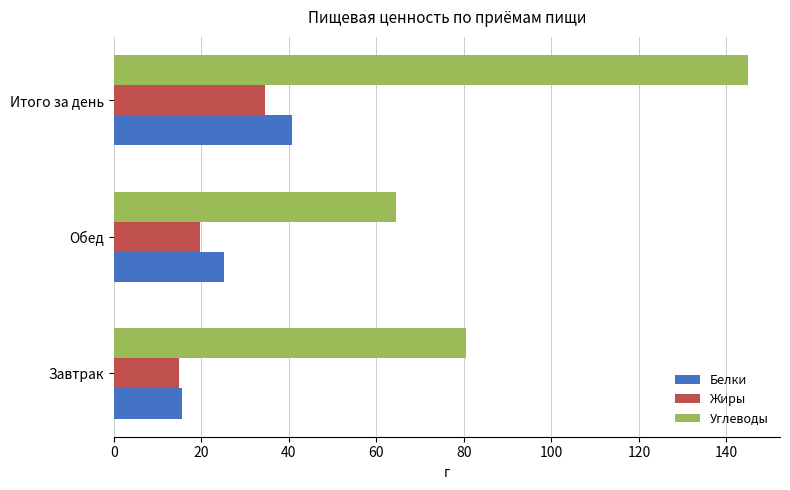

The Жиры series shows 19.6 at Обед. True or false?

True